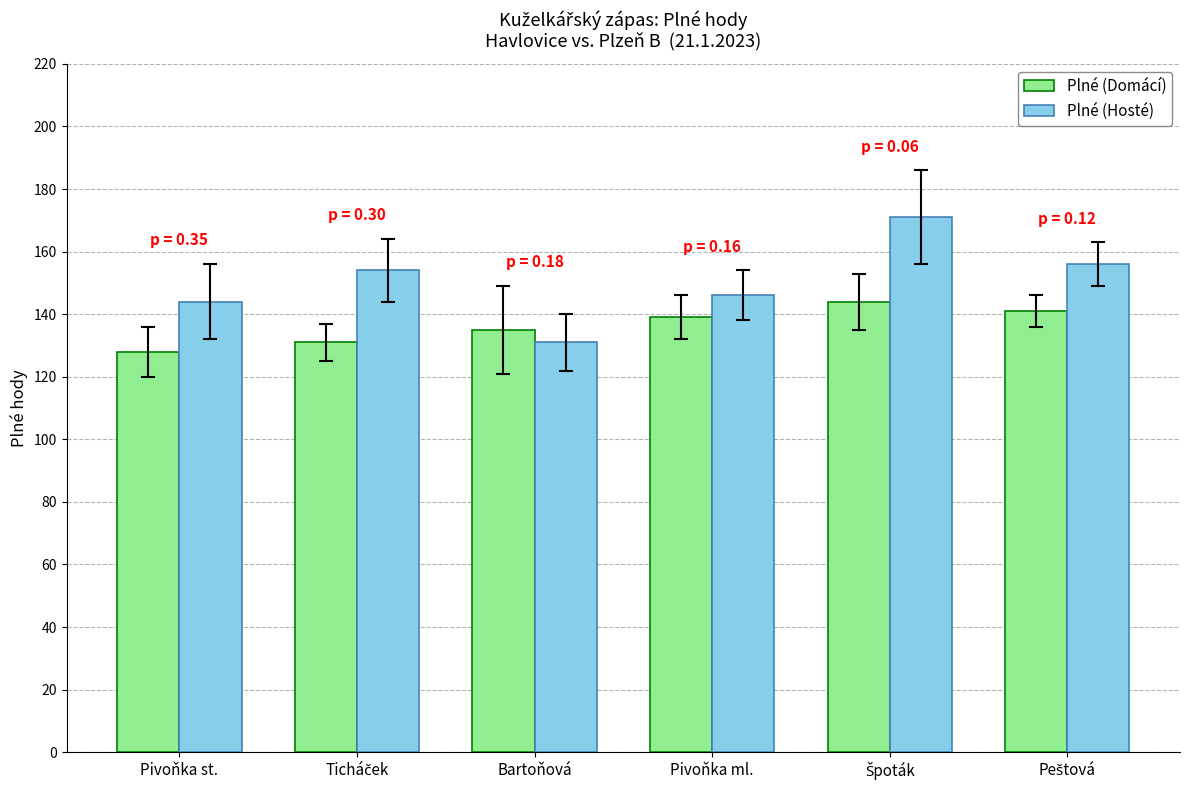

Does the chart contain stacked bars?

No